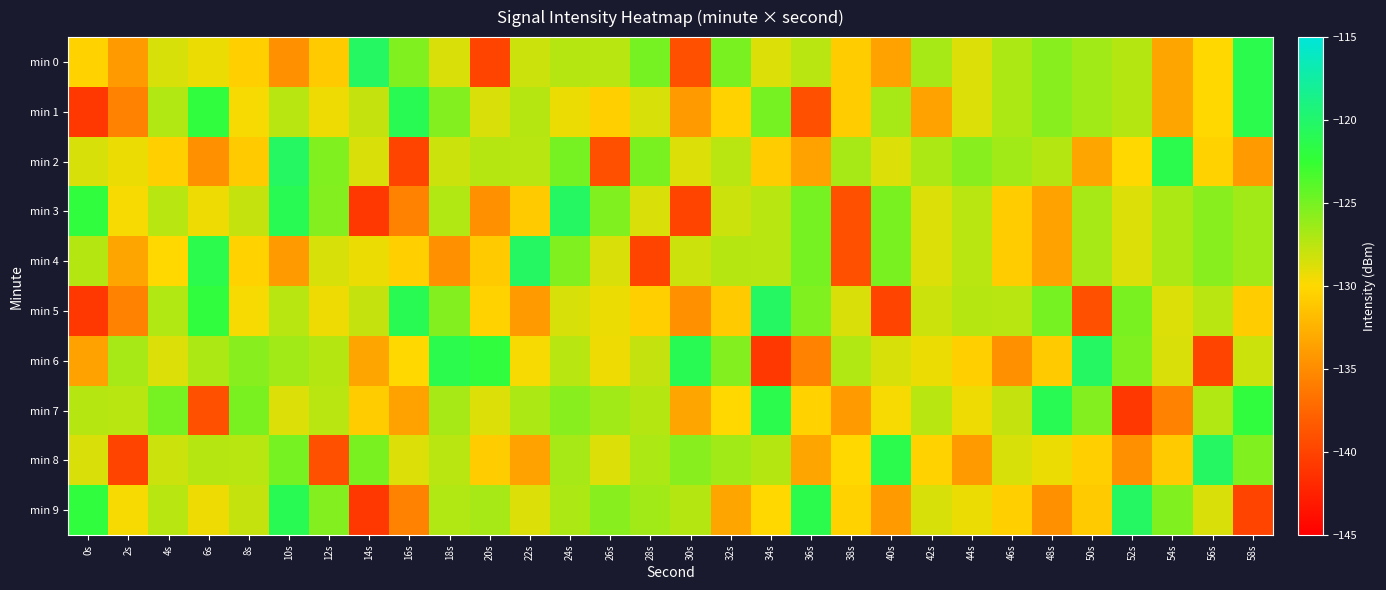

Reading left to right, transcribe all the data shown in this chart.

min 0: 0s=-130.5	2s=-134.1	4s=-128.6	6s=-129.3	8s=-130.6	10s=-134.6	12s=-130.9	14s=-120.3	16s=-125.4	18s=-128.6	20s=-139.9	22s=-128.1	24s=-127.3	26s=-127.4	28s=-125.0	30s=-139.1	32s=-125.1	34s=-128.8	36s=-127.5	38s=-130.8	40s=-133.6	42s=-126.8	44s=-128.8	46s=-127.0	48s=-125.7	50s=-126.6	52s=-127.3	54s=-133.3	56s=-130.0	58s=-121.4
min 1: 0s=-140.9	2s=-135.6	4s=-127.1	6s=-122.0	8s=-129.7	10s=-127.4	12s=-129.4	14s=-127.9	16s=-121.1	18s=-125.5	20s=-128.6	22s=-127.3	24s=-129.3	26s=-130.6	28s=-128.6	30s=-134.1	32s=-130.5	34s=-125.0	36s=-139.1	38s=-130.8	40s=-126.8	42s=-133.6	44s=-128.8	46s=-127.0	48s=-125.7	50s=-126.6	52s=-127.3	54s=-133.3	56s=-130.0	58s=-121.4
min 2: 0s=-128.6	2s=-129.3	4s=-130.6	6s=-134.6	8s=-130.9	10s=-120.3	12s=-125.4	14s=-128.6	16s=-139.9	18s=-128.1	20s=-127.3	22s=-127.4	24s=-125.0	26s=-139.1	28s=-125.1	30s=-128.8	32s=-127.5	34s=-130.8	36s=-133.6	38s=-126.8	40s=-128.8	42s=-127.0	44s=-125.7	46s=-126.6	48s=-127.3	50s=-133.3	52s=-130.0	54s=-121.4	56s=-130.5	58s=-134.1
min 3: 0s=-122.0	2s=-129.7	4s=-127.4	6s=-129.4	8s=-127.9	10s=-121.1	12s=-125.5	14s=-140.9	16s=-135.6	18s=-127.1	20s=-134.6	22s=-130.9	24s=-120.3	26s=-125.4	28s=-128.6	30s=-139.9	32s=-128.1	34s=-127.4	36s=-125.0	38s=-139.1	40s=-125.1	42s=-128.8	44s=-127.5	46s=-130.8	48s=-133.6	50s=-126.8	52s=-128.8	54s=-127.0	56s=-125.7	58s=-126.6
min 4: 0s=-127.3	2s=-133.3	4s=-130.0	6s=-121.4	8s=-130.5	10s=-134.1	12s=-128.6	14s=-129.3	16s=-130.6	18s=-134.6	20s=-130.9	22s=-120.3	24s=-125.4	26s=-128.6	28s=-139.9	30s=-128.1	32s=-127.3	34s=-127.4	36s=-125.0	38s=-139.1	40s=-125.1	42s=-128.8	44s=-127.5	46s=-130.8	48s=-133.6	50s=-126.8	52s=-128.8	54s=-127.0	56s=-125.7	58s=-126.6
min 5: 0s=-140.9	2s=-135.6	4s=-127.1	6s=-122.0	8s=-129.7	10s=-127.4	12s=-129.4	14s=-127.9	16s=-121.1	18s=-125.5	20s=-130.5	22s=-134.1	24s=-128.6	26s=-129.3	28s=-130.6	30s=-134.6	32s=-130.9	34s=-120.3	36s=-125.4	38s=-128.6	40s=-139.9	42s=-128.1	44s=-127.3	46s=-127.4	48s=-125.0	50s=-139.1	52s=-125.1	54s=-128.8	56s=-127.5	58s=-130.8
min 6: 0s=-133.6	2s=-126.8	4s=-128.8	6s=-127.0	8s=-125.7	10s=-126.6	12s=-127.3	14s=-133.3	16s=-130.0	18s=-121.4	20s=-122.0	22s=-129.7	24s=-127.4	26s=-129.4	28s=-127.9	30s=-121.1	32s=-125.5	34s=-140.9	36s=-135.6	38s=-127.1	40s=-128.6	42s=-129.3	44s=-130.6	46s=-134.6	48s=-130.9	50s=-120.3	52s=-125.4	54s=-128.6	56s=-139.9	58s=-128.1
min 7: 0s=-127.3	2s=-127.4	4s=-125.0	6s=-139.1	8s=-125.1	10s=-128.8	12s=-127.5	14s=-130.8	16s=-133.6	18s=-126.8	20s=-128.8	22s=-127.0	24s=-125.7	26s=-126.6	28s=-127.3	30s=-133.3	32s=-130.0	34s=-121.4	36s=-130.5	38s=-134.1	40s=-129.7	42s=-127.4	44s=-129.4	46s=-127.9	48s=-121.1	50s=-125.5	52s=-140.9	54s=-135.6	56s=-127.1	58s=-122.0
min 8: 0s=-128.6	2s=-139.9	4s=-128.1	6s=-127.3	8s=-127.4	10s=-125.0	12s=-139.1	14s=-125.1	16s=-128.8	18s=-127.5	20s=-130.8	22s=-133.6	24s=-126.8	26s=-128.8	28s=-127.0	30s=-125.7	32s=-126.6	34s=-127.3	36s=-133.3	38s=-130.0	40s=-121.4	42s=-130.5	44s=-134.1	46s=-128.6	48s=-129.3	50s=-130.6	52s=-134.6	54s=-130.9	56s=-120.3	58s=-125.4
min 9: 0s=-122.0	2s=-129.7	4s=-127.4	6s=-129.4	8s=-127.9	10s=-121.1	12s=-125.5	14s=-140.9	16s=-135.6	18s=-127.1	20s=-126.8	22s=-128.8	24s=-127.0	26s=-125.7	28s=-126.6	30s=-127.3	32s=-133.3	34s=-130.0	36s=-121.4	38s=-130.5	40s=-134.1	42s=-128.6	44s=-129.3	46s=-130.6	48s=-134.6	50s=-130.9	52s=-120.3	54s=-125.4	56s=-128.6	58s=-139.9